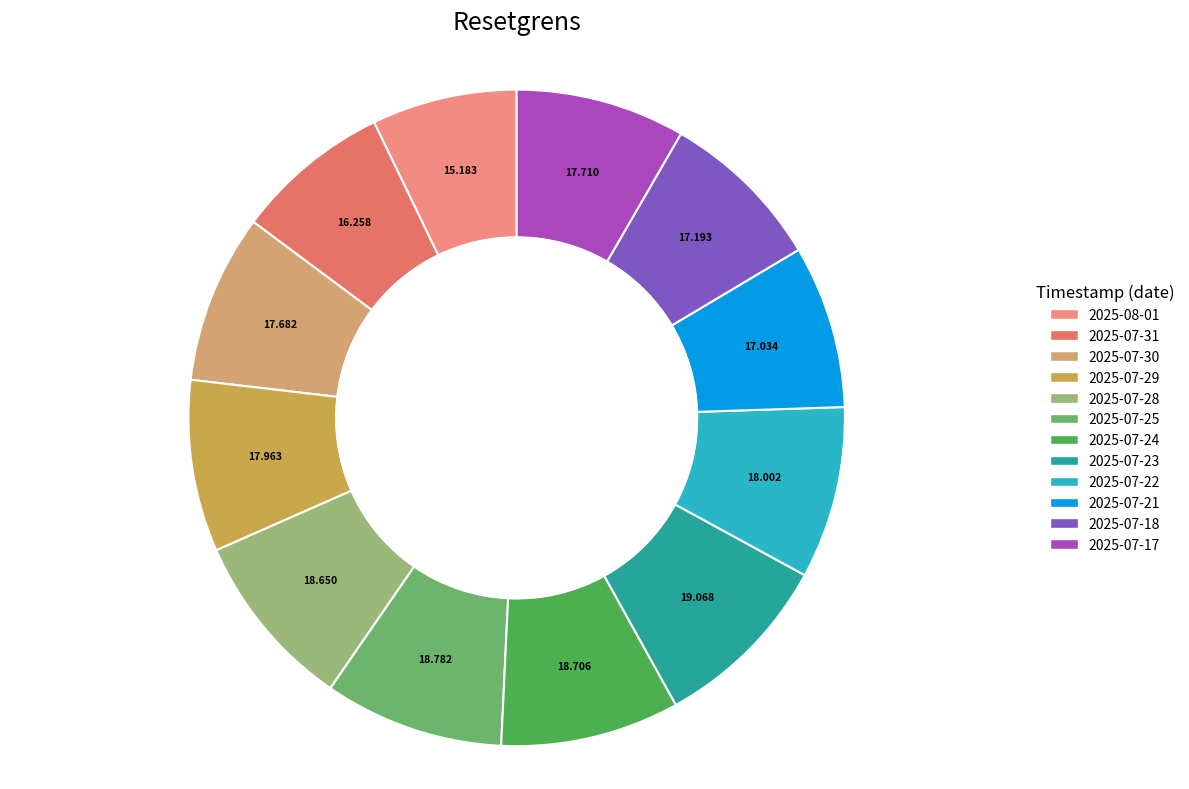

Combined, what portion of the pie is 2025-07-28 and 2025-07-25?

17.6%